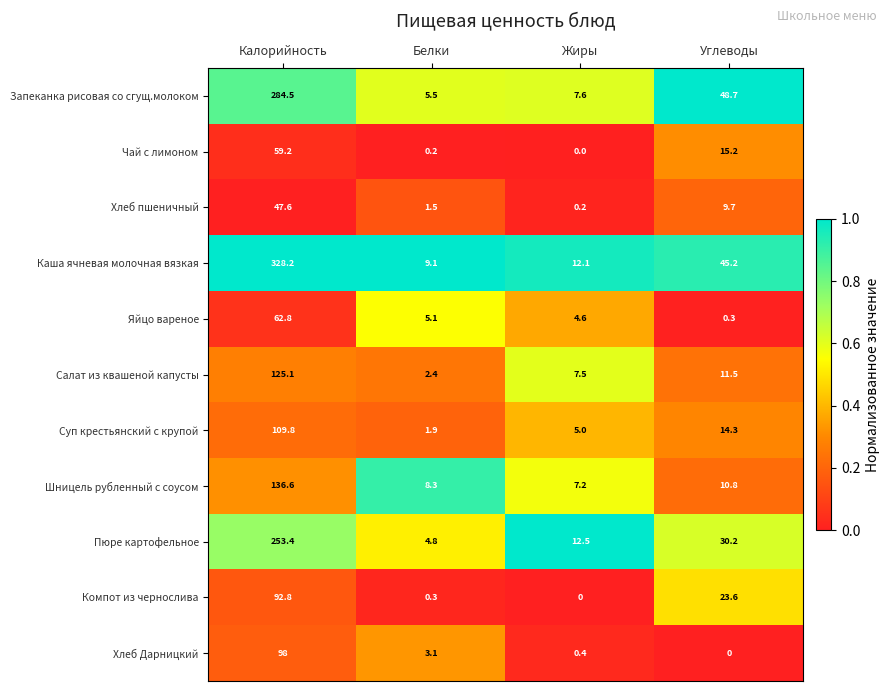

Which series has the widest spread of values?

Каша ячневая молочная вязкая